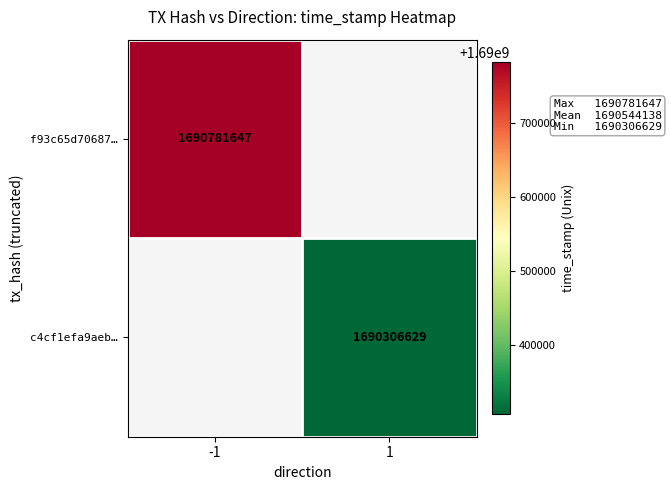

At which category does the chart reach its minimum across all series?

1